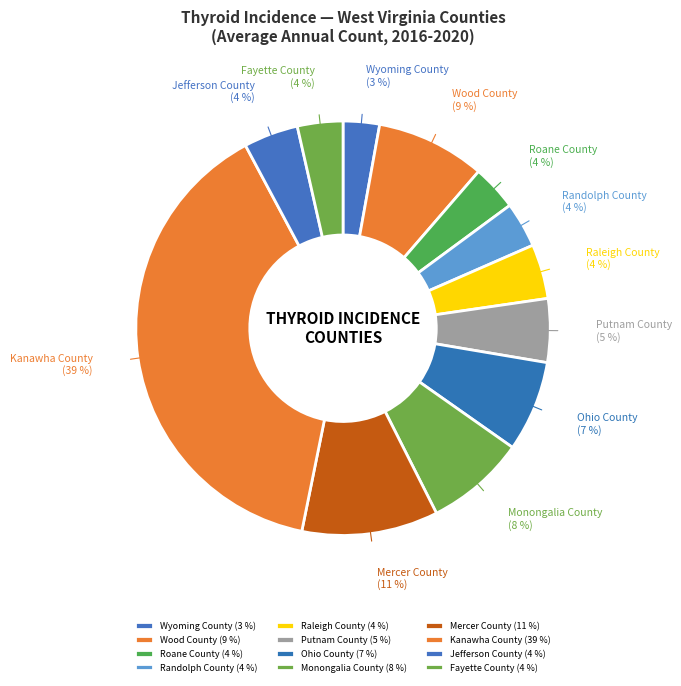

To the nearest percent, what portion does Raleigh County represent?

4%